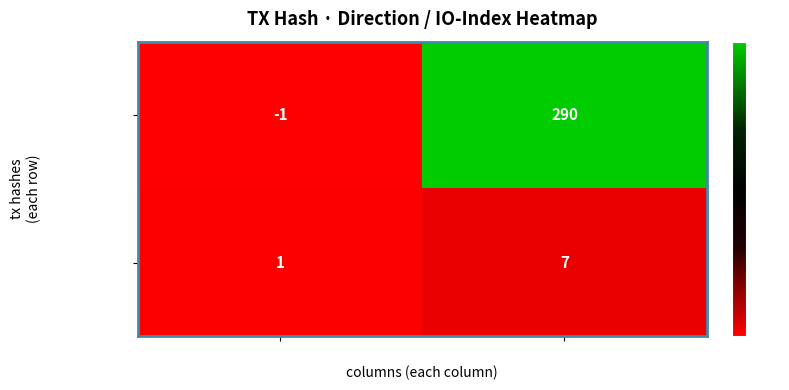

Which series changed the most between direction and io_index?

b36477affb61…